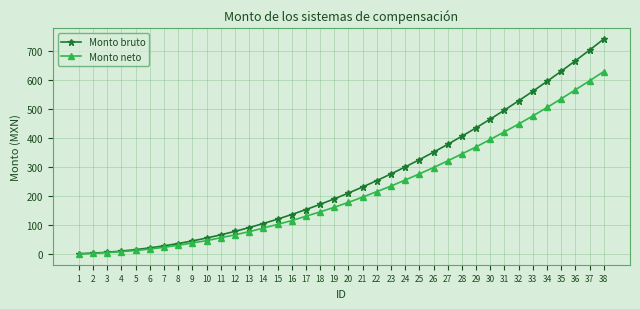

Which series has the widest spread of values?

Monto bruto